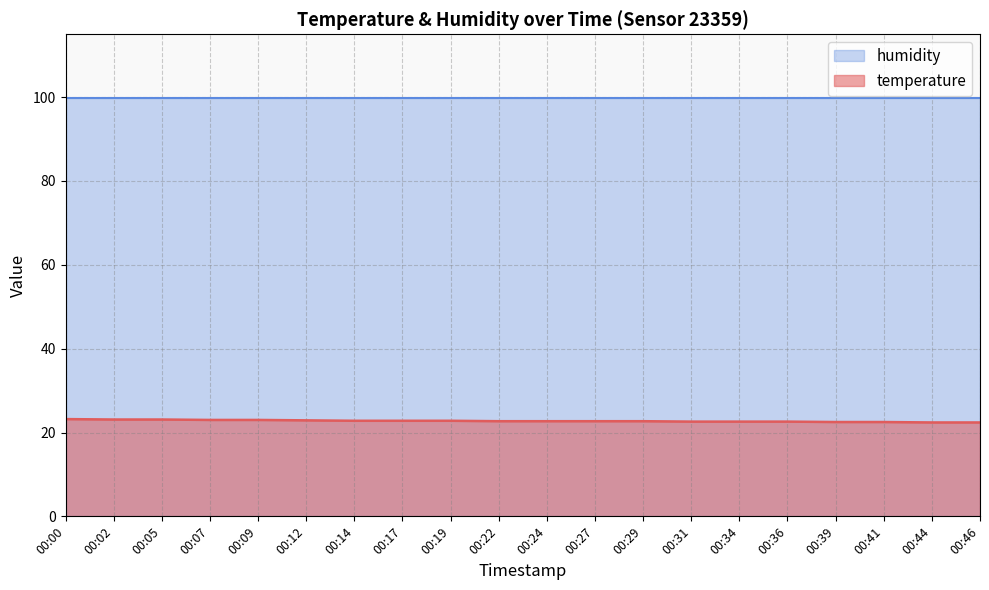

What is the maximum value shown in the chart?

99.9